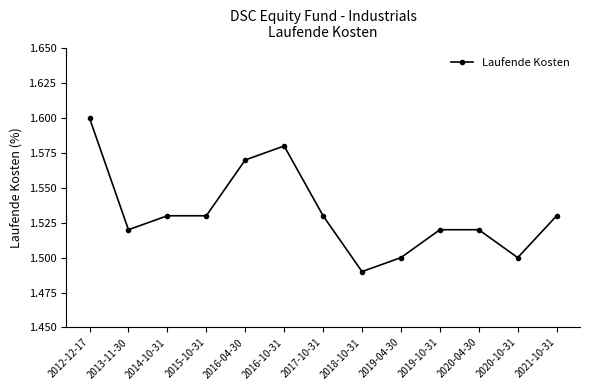

True or false: the data shows 2.3 at 2020-04-30.

False